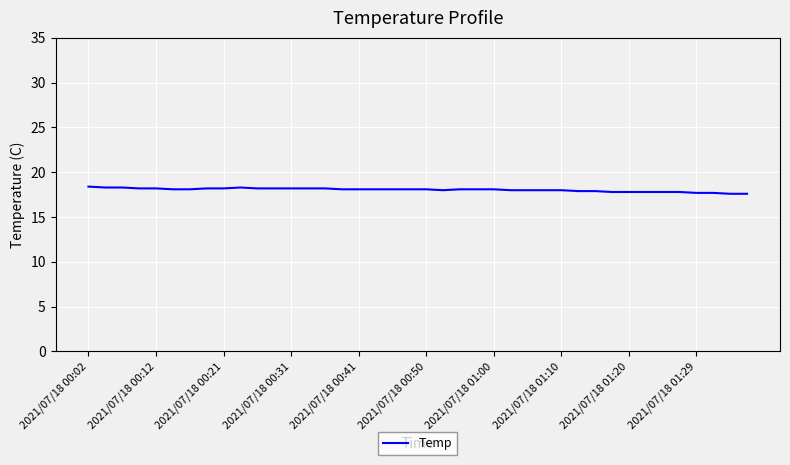

What is the greatest value displayed?

18.4